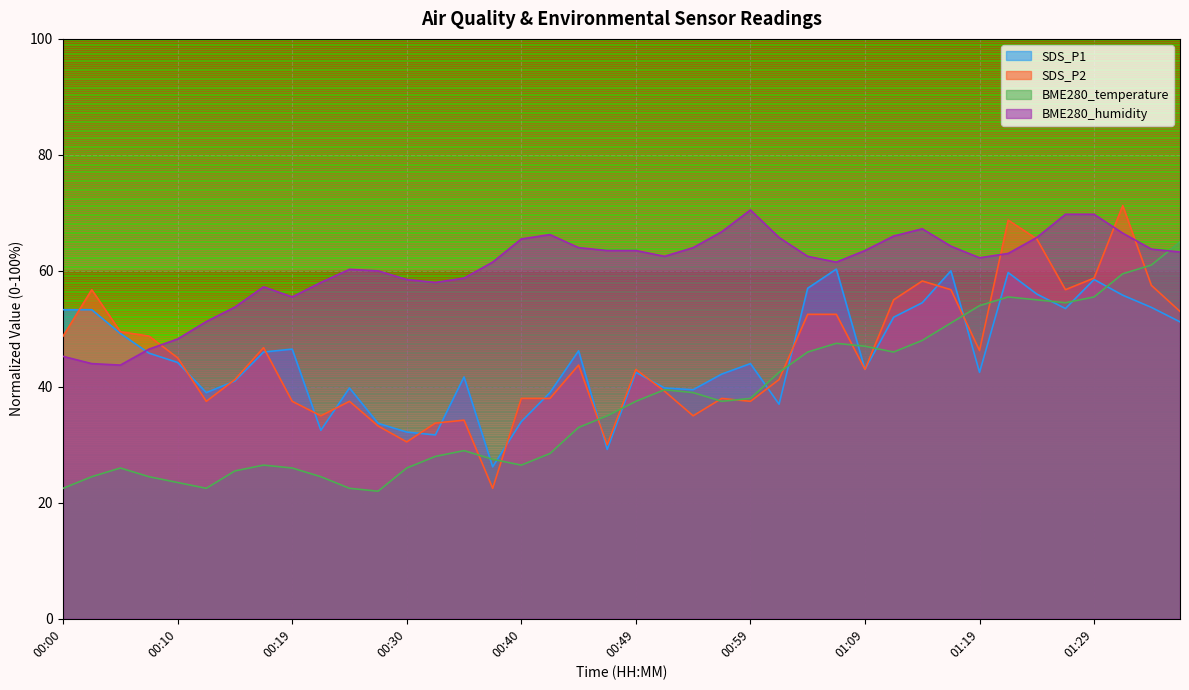

Where does the BME280_humidity series first go above 62?

00:40